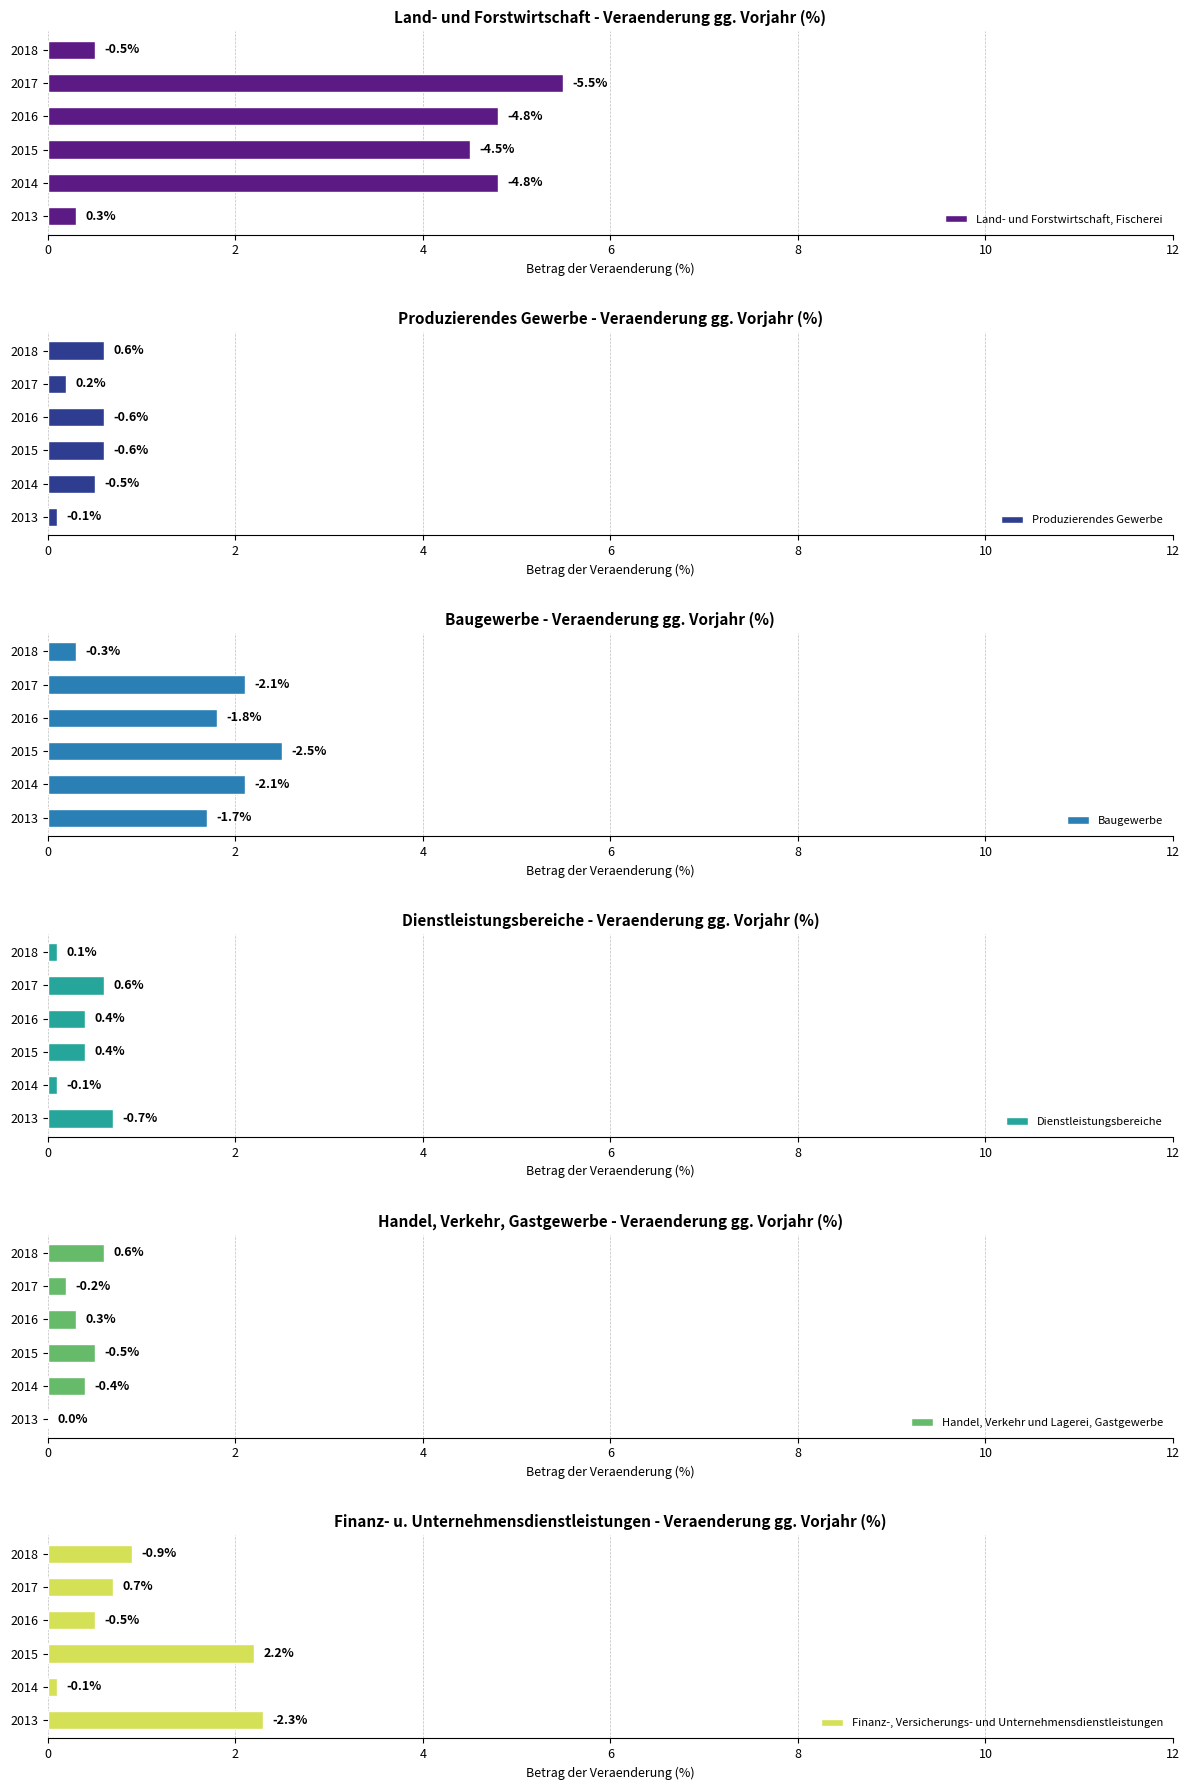

What is the average value of the Produzierendes Gewerbe series?

0.4